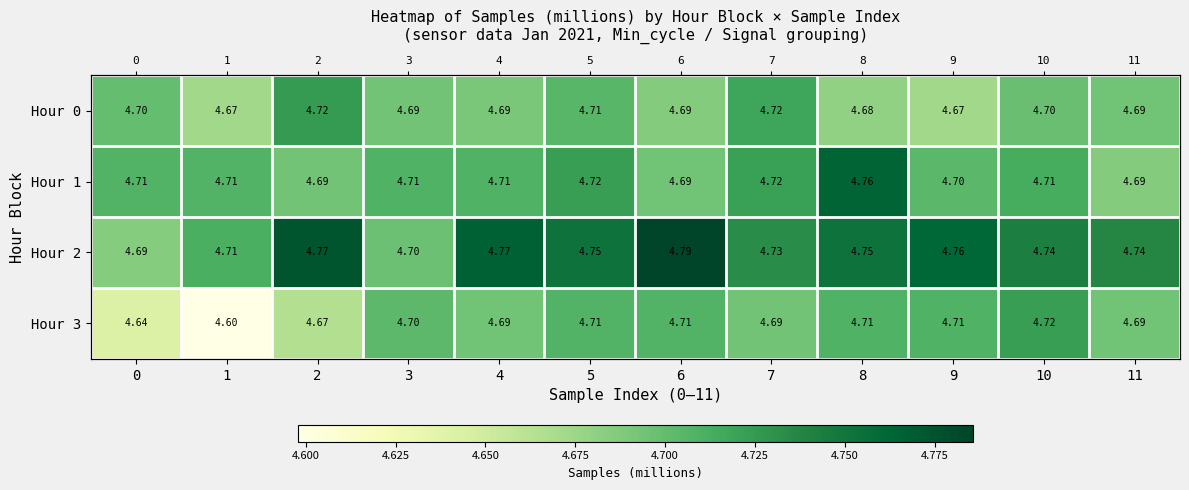

What is the smallest value displayed?

4.6